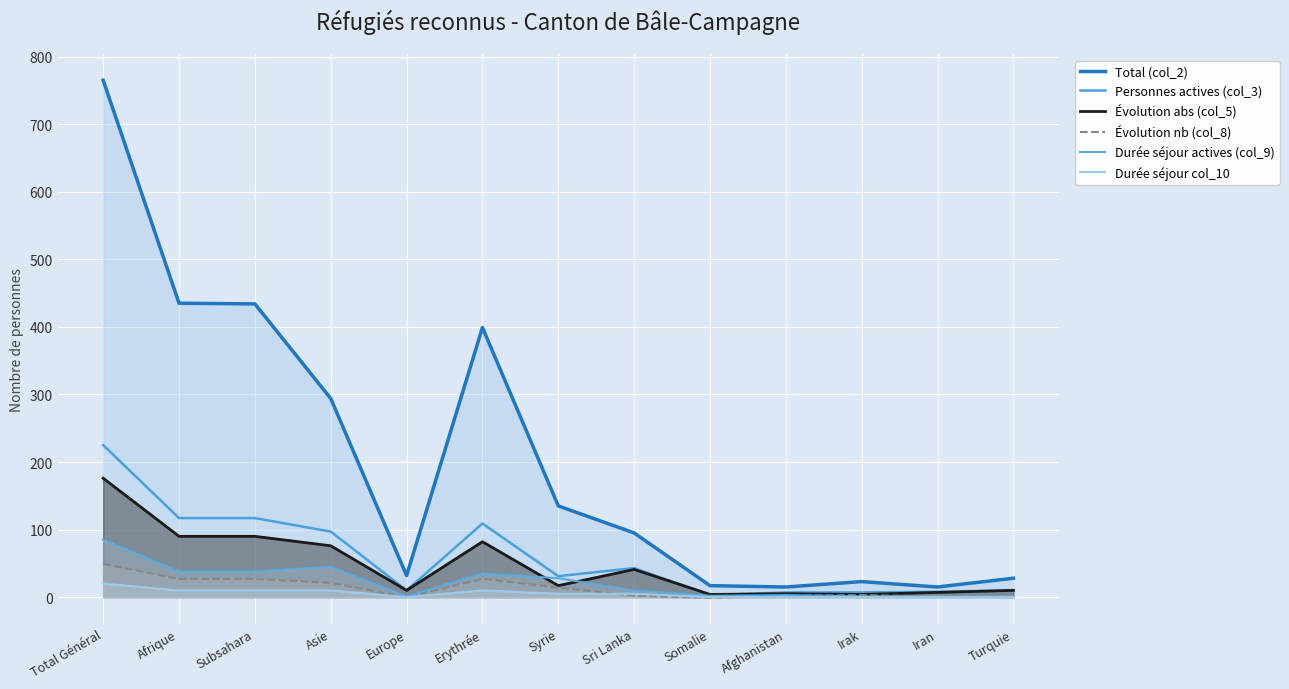

What is the sum of all Total (col_2) values?

2687